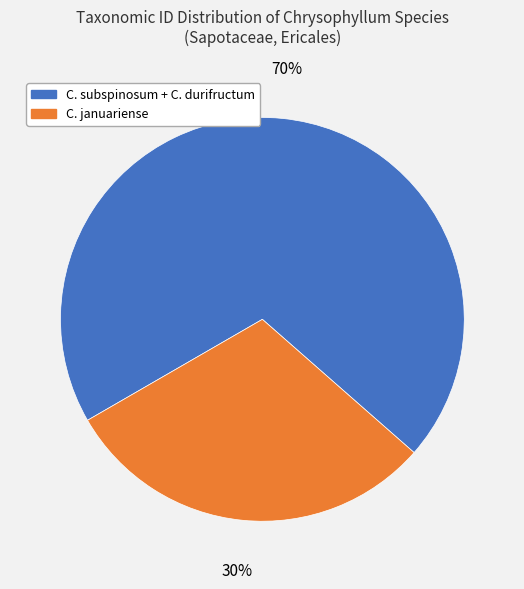

To the nearest percent, what is the average slice percentage?

50%